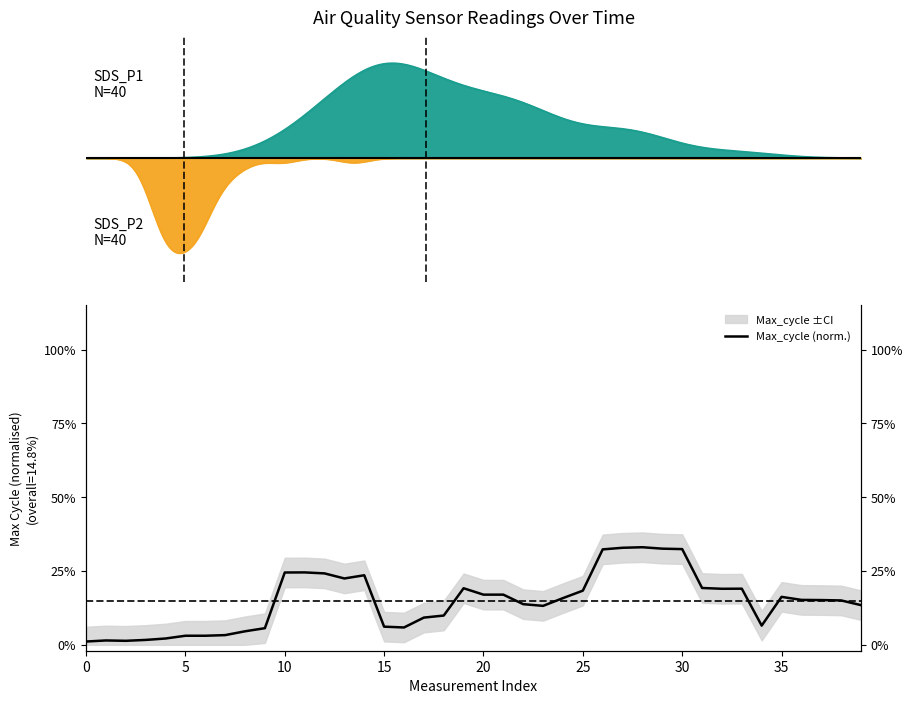

What is the label of the 24th point from the right?

16